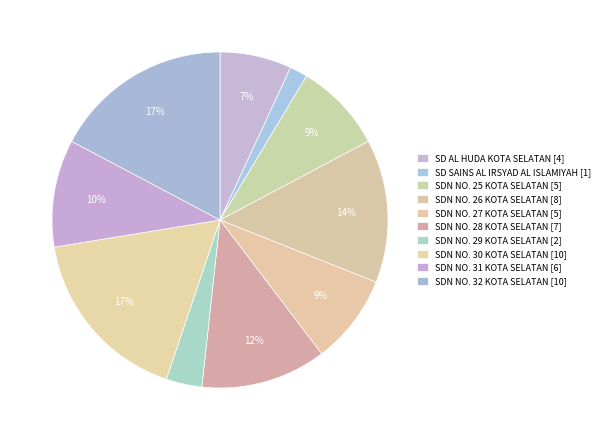

How many slices are in this pie chart?

10